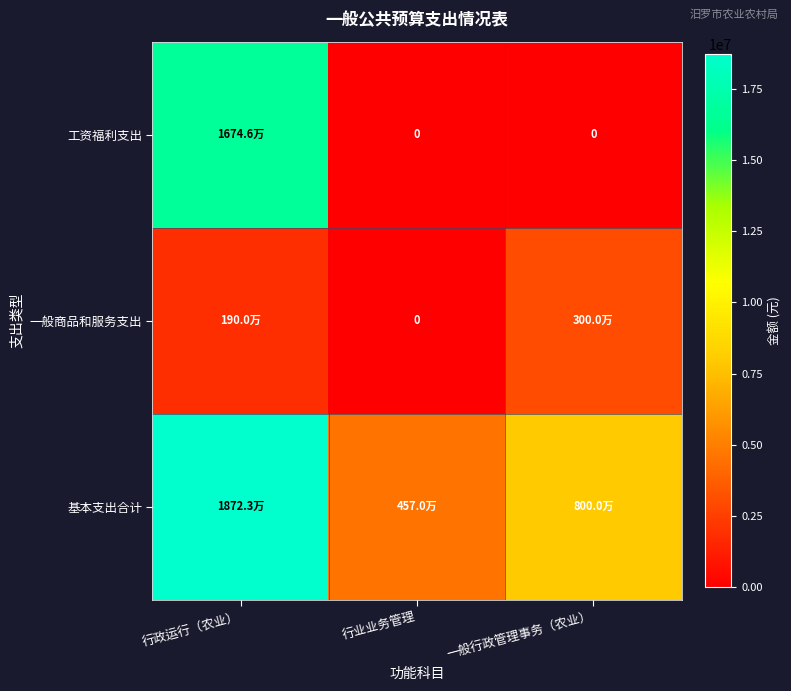

What is the spread (max minus min) of values at 行政运行（农业）?

16822602.8